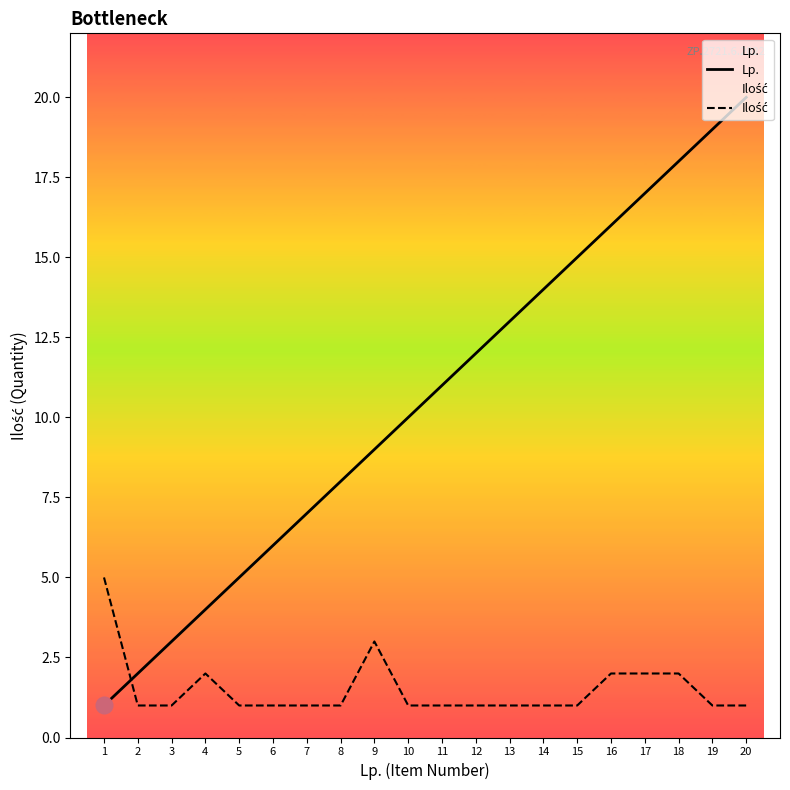

Rank the series by their average value, from lowest to highest.

Ilość, Lp.